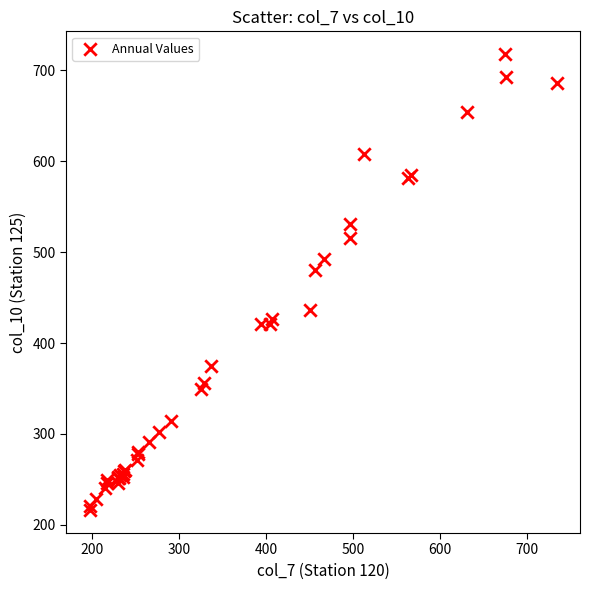

What Y value in the scatter plot is closest to 467?

480